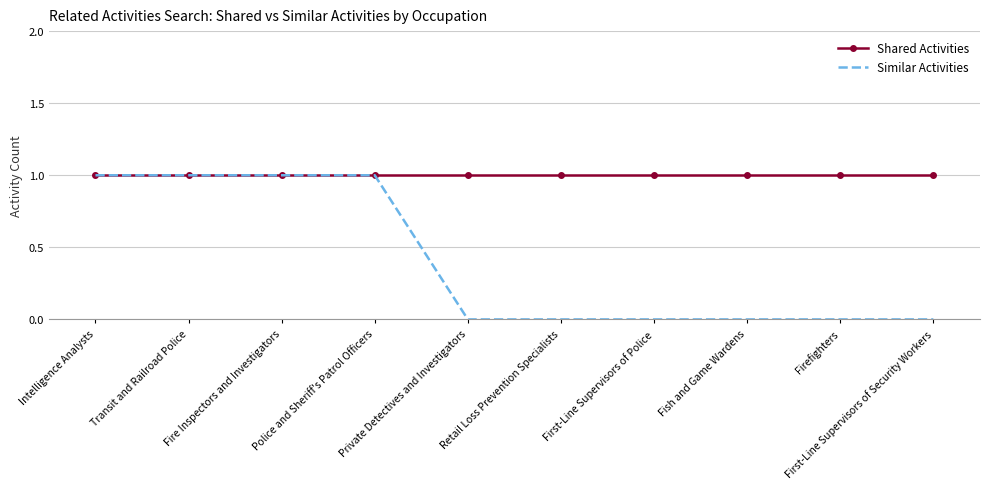

Which series has the widest spread of values?

Similar Activities